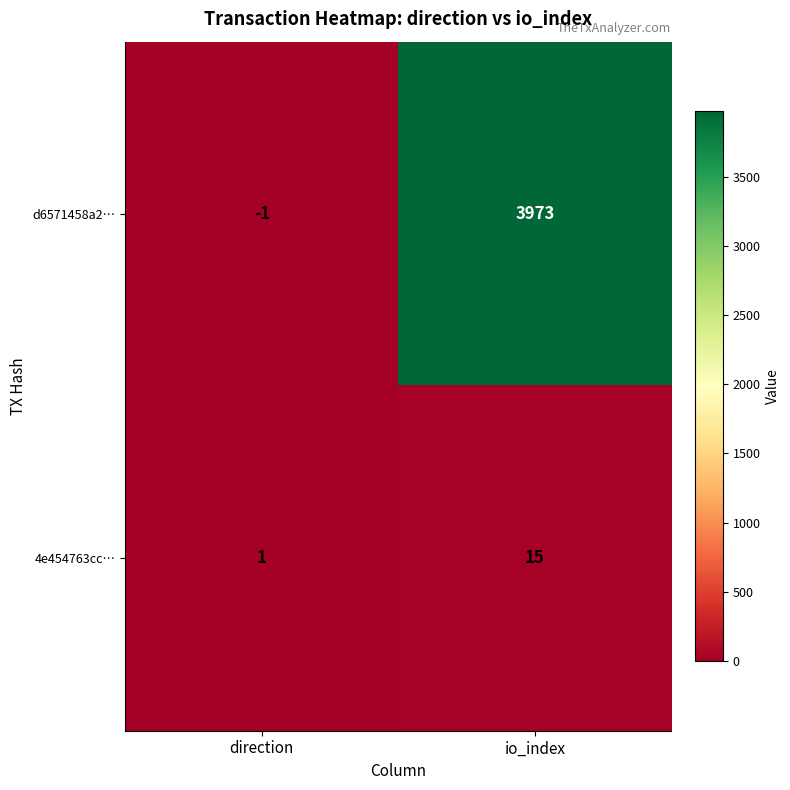

Reading left to right, extract all data points from this chart.

d6571458a2…: -1	3973
4e454763cc…: 1	15